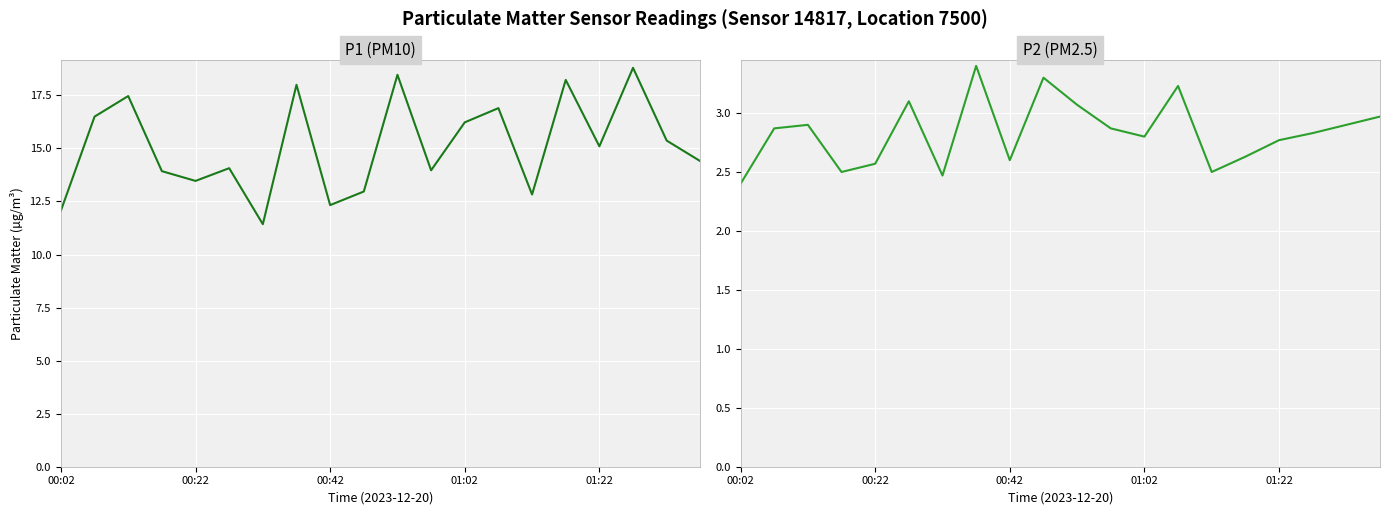

What is the total value across all series at 10?

21.5